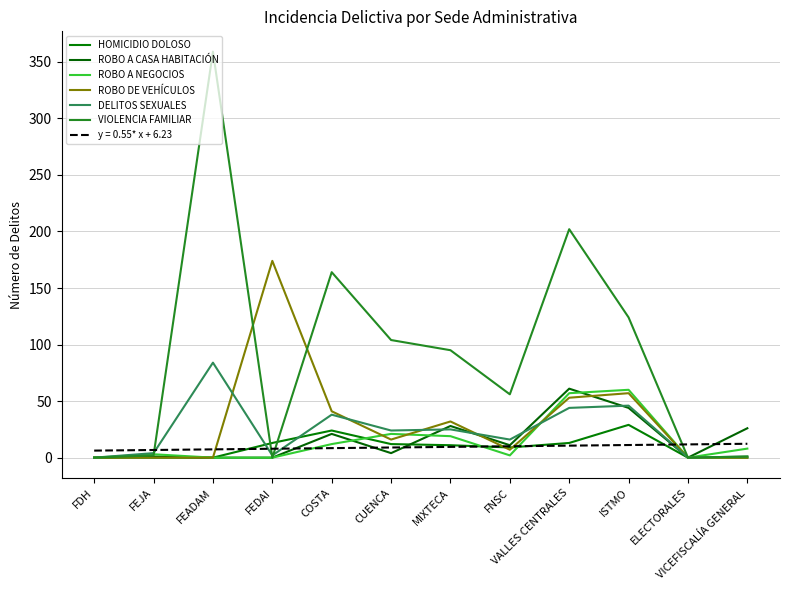

Which series has the widest spread of values?

VIOLENCIA FAMILIAR